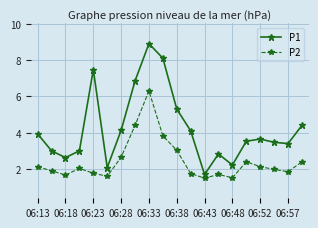

True or false: P1 and P2 intersect in this chart.

False